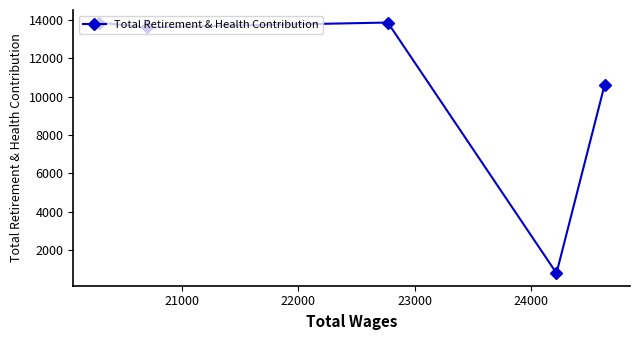

True or false: the data has more than 2 interior local peaks.

False